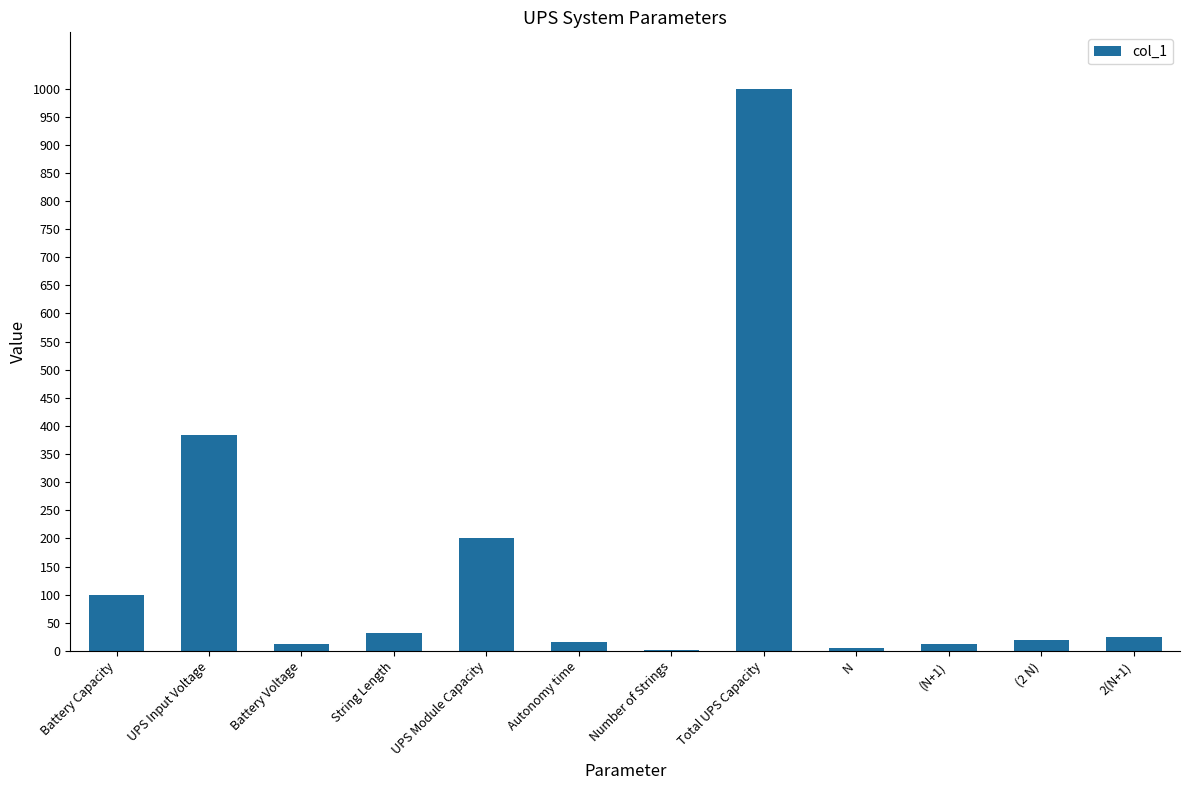

Where is the data nearest to the value 501?

UPS Input Voltage